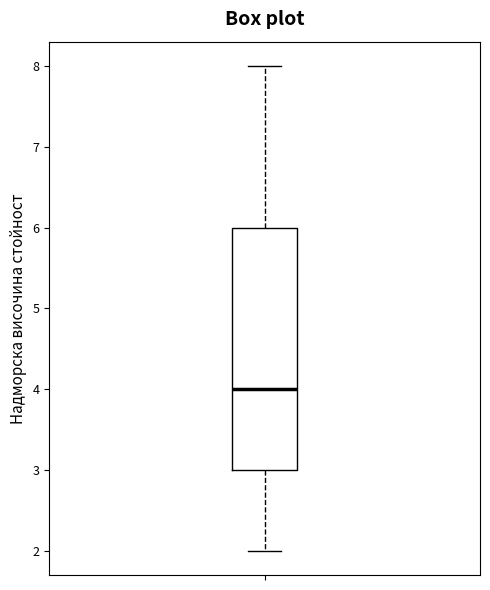

Read this box plot against the y-axis: the position of the median line, the range covered by the box, and the ends of both whiskers. The values are not printed on the chart, so give them approximately, as read against the axis.

median 4, box 3 to 6, whiskers 2 to 8